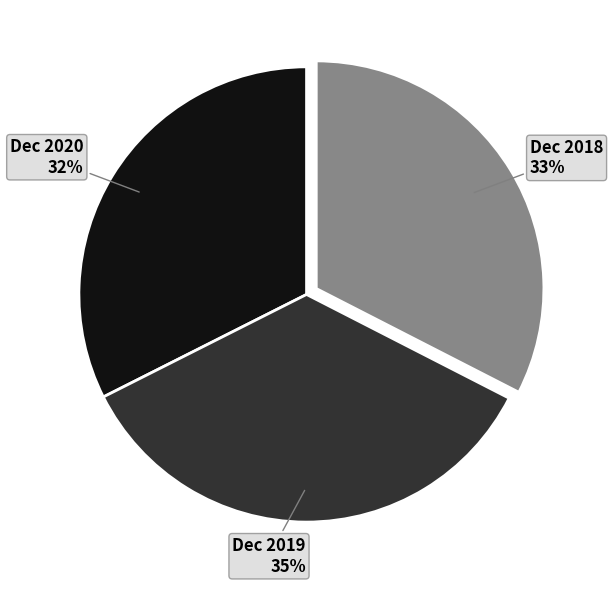

Which slice is the largest?

Dec 2019